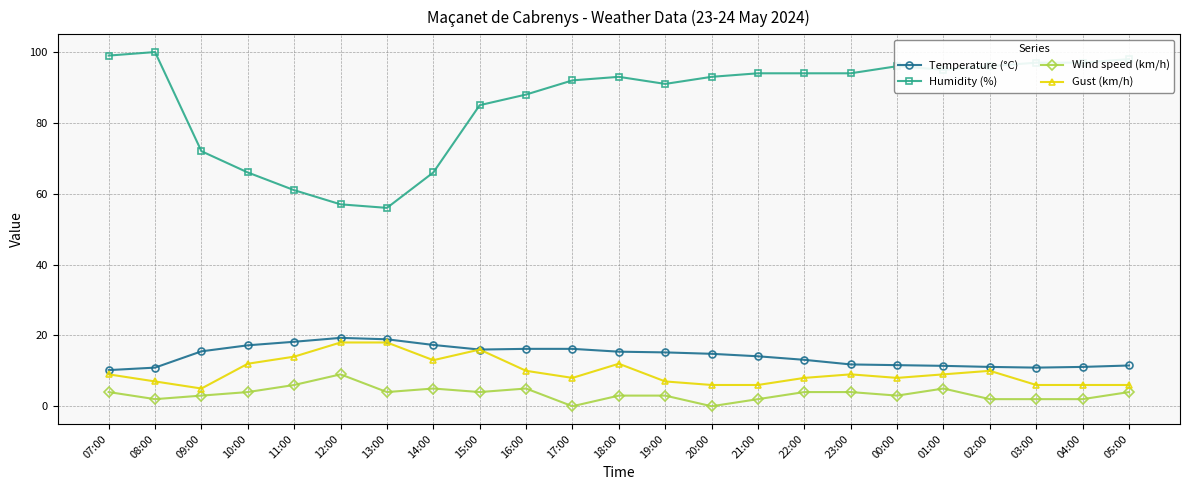

Rank the series by their maximum value, from highest to lowest.

Humidity (%), Temperature (°C), Gust (km/h), Wind speed (km/h)